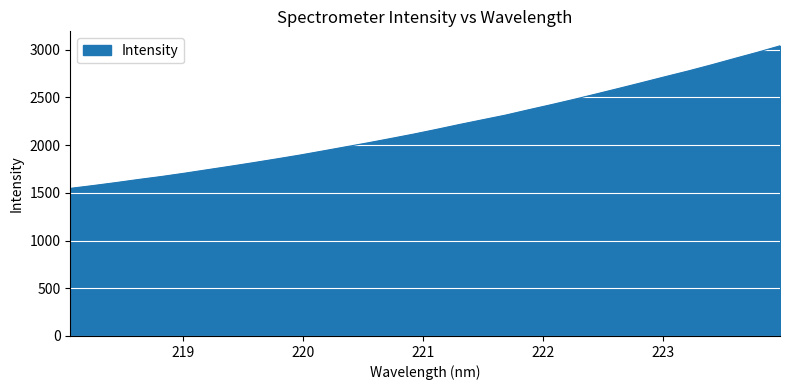

What is the difference between the maximum and minimum values?

1493.9